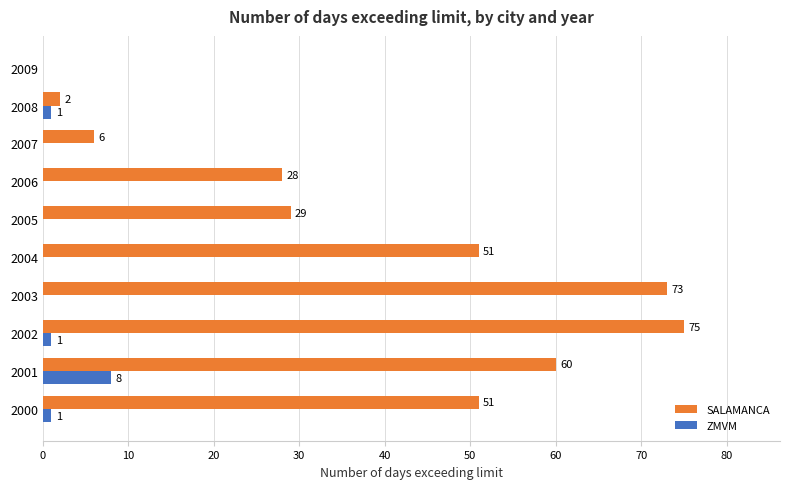

Which series has the largest range (max minus min)?

SALAMANCA